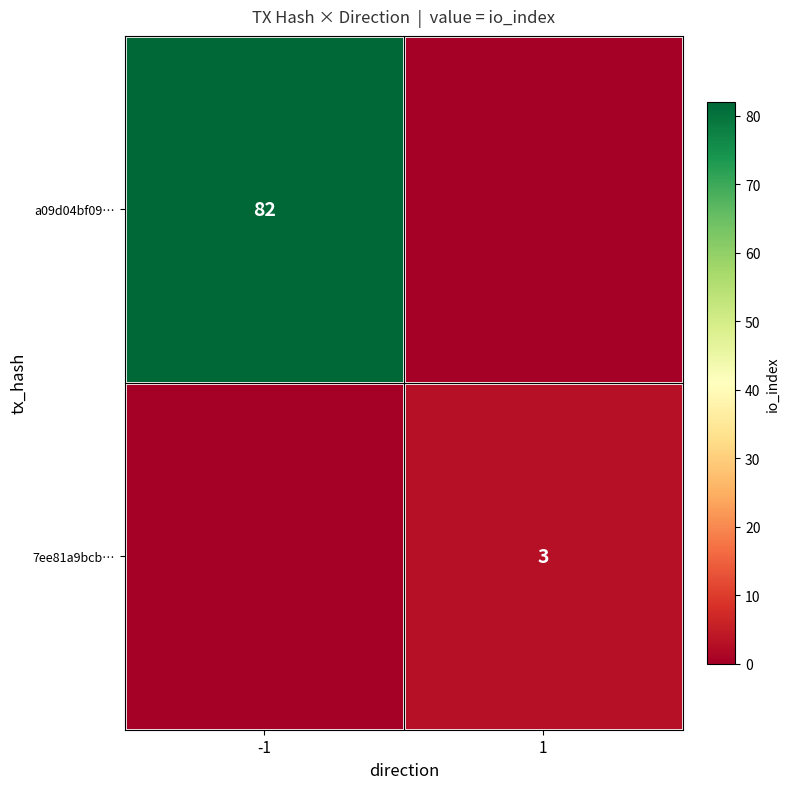

True or false: a09d04bf09… has a value of 82 at -1.

True